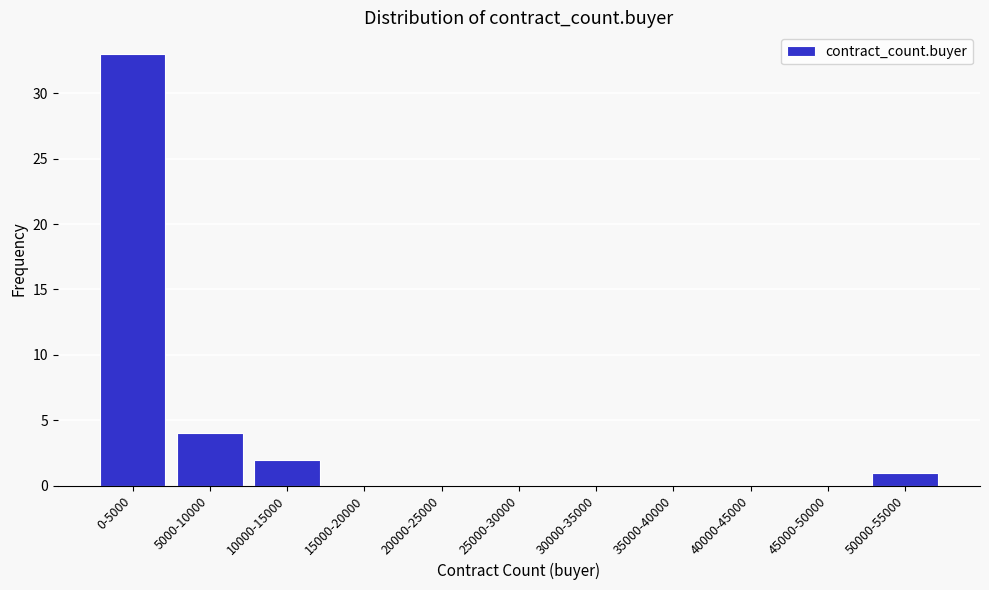

Reading left to right, extract all data points from this chart.

0-5000=33	5000-10000=4	10000-15000=2	15000-20000=0	20000-25000=0	25000-30000=0	30000-35000=0	35000-40000=0	40000-45000=0	45000-50000=0	50000-55000=1